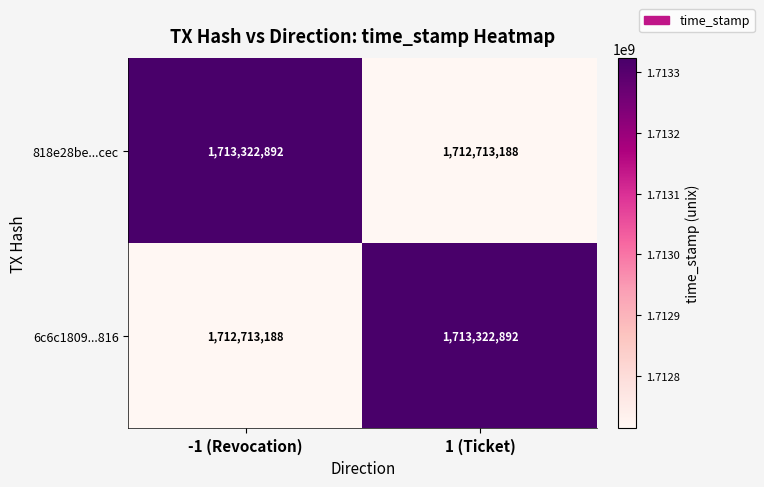

What is the spread (max minus min) of values at 1 (Ticket)?

609704